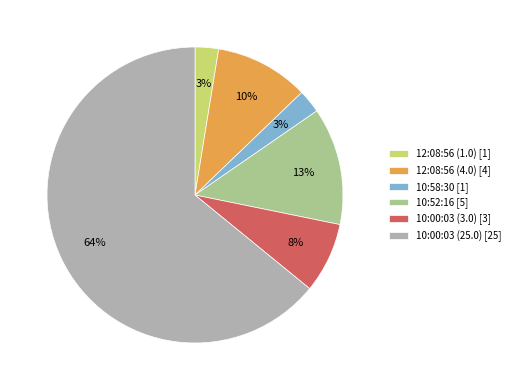

To the nearest percent, what is the combined percentage of 10:52:16 and 12:08:56 (4.0)?

23%